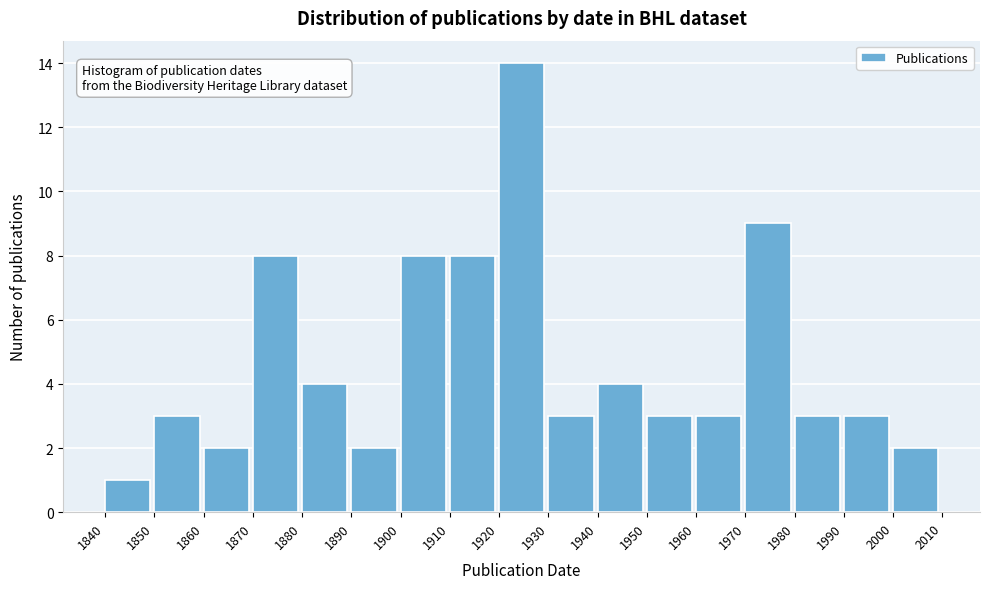

Over which range of the x-axis is the bar tallest?

1920 to 1930